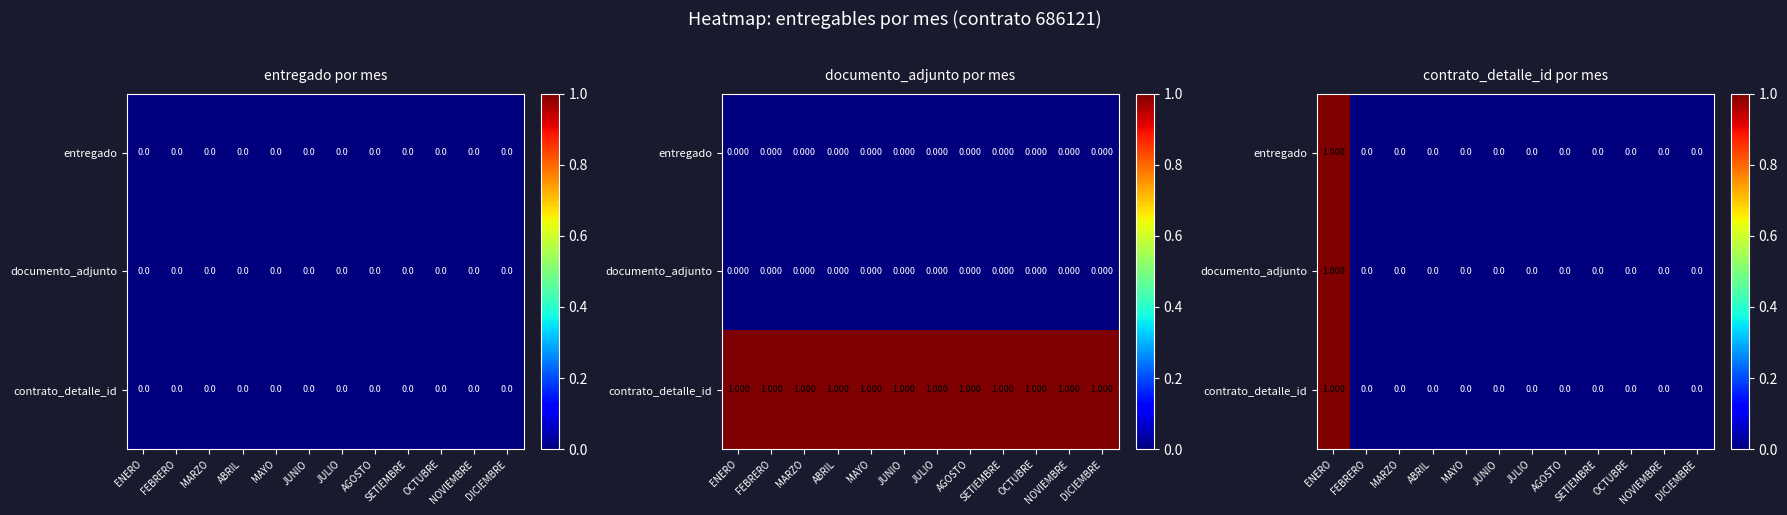

List the series in order of their peak value, lowest first.

entregado, documento_adjunto, contrato_detalle_id